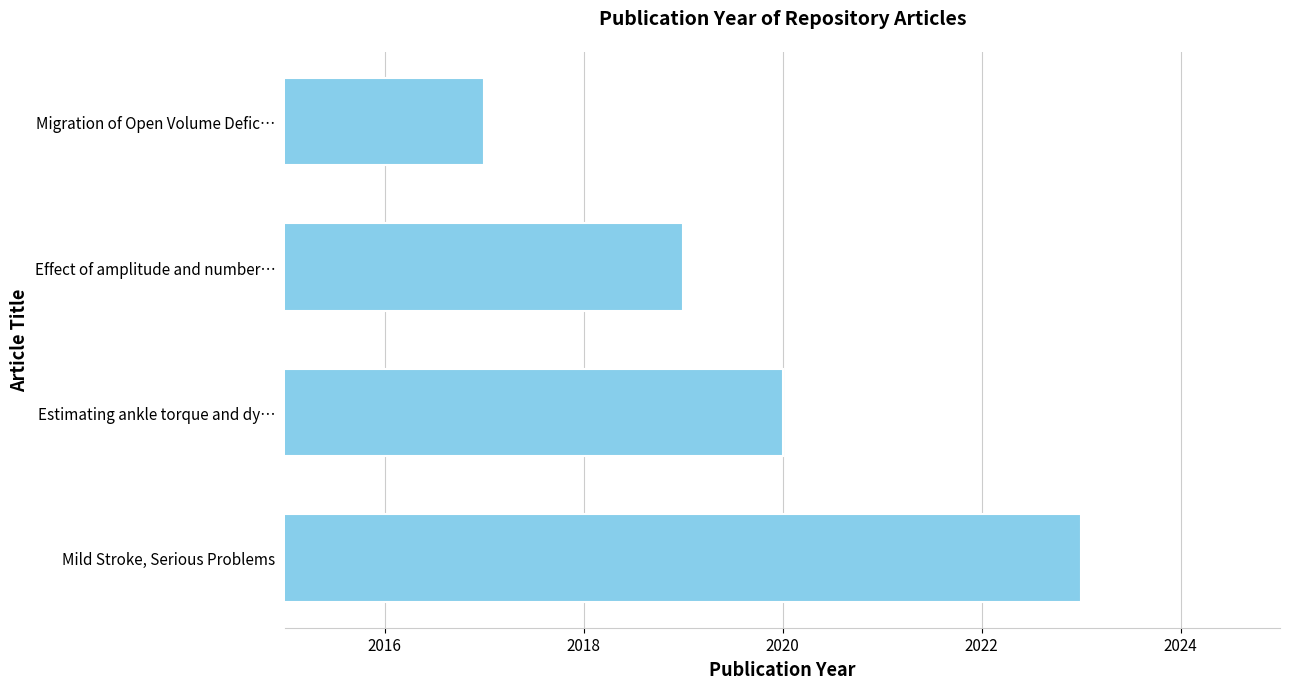

List the labels in order of value, smallest first.

Migration of Open Volume Defic…, Effect of amplitude and number…, Estimating ankle torque and dy…, Mild Stroke, Serious Problems